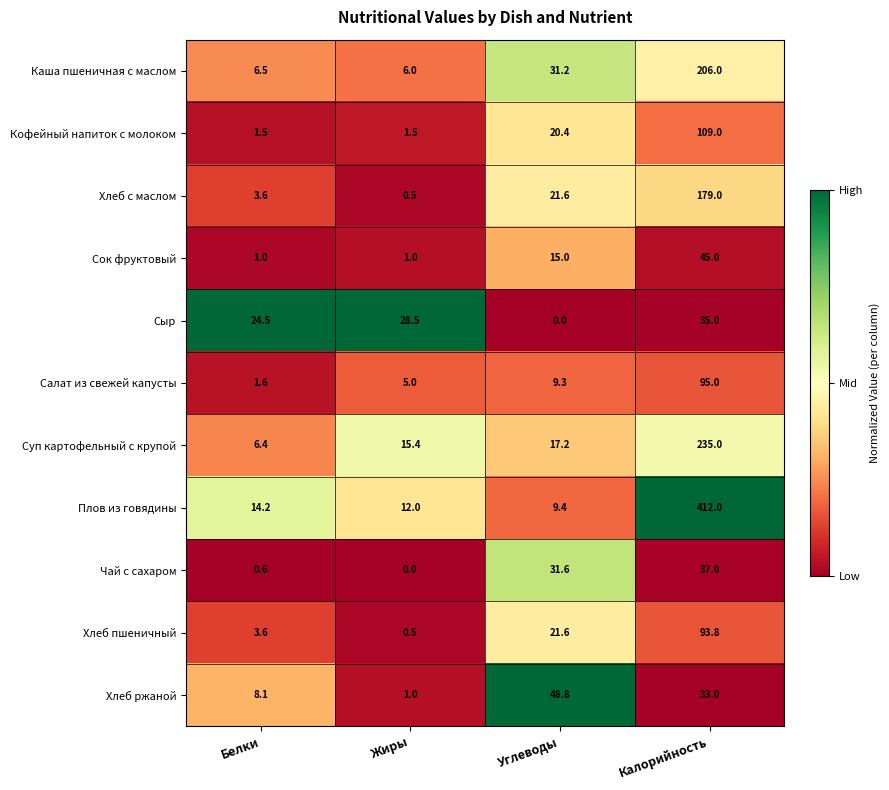

True or false: Хлеб ржаной has a value of 14.1 at Белки.

False